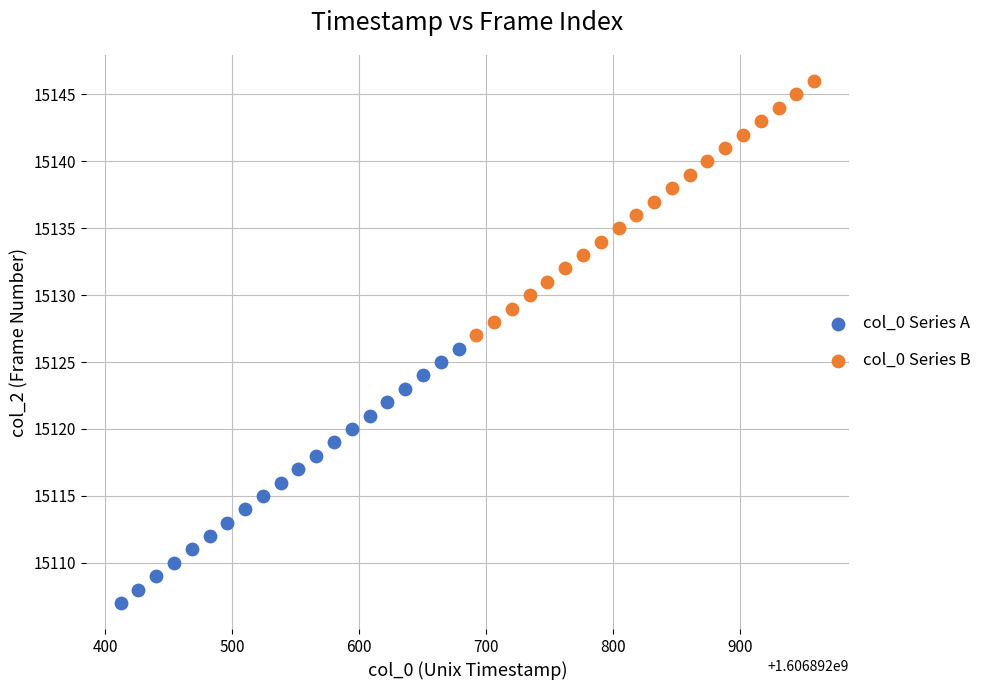

Which series reaches the maximum Y coordinate?

col_0 Series B